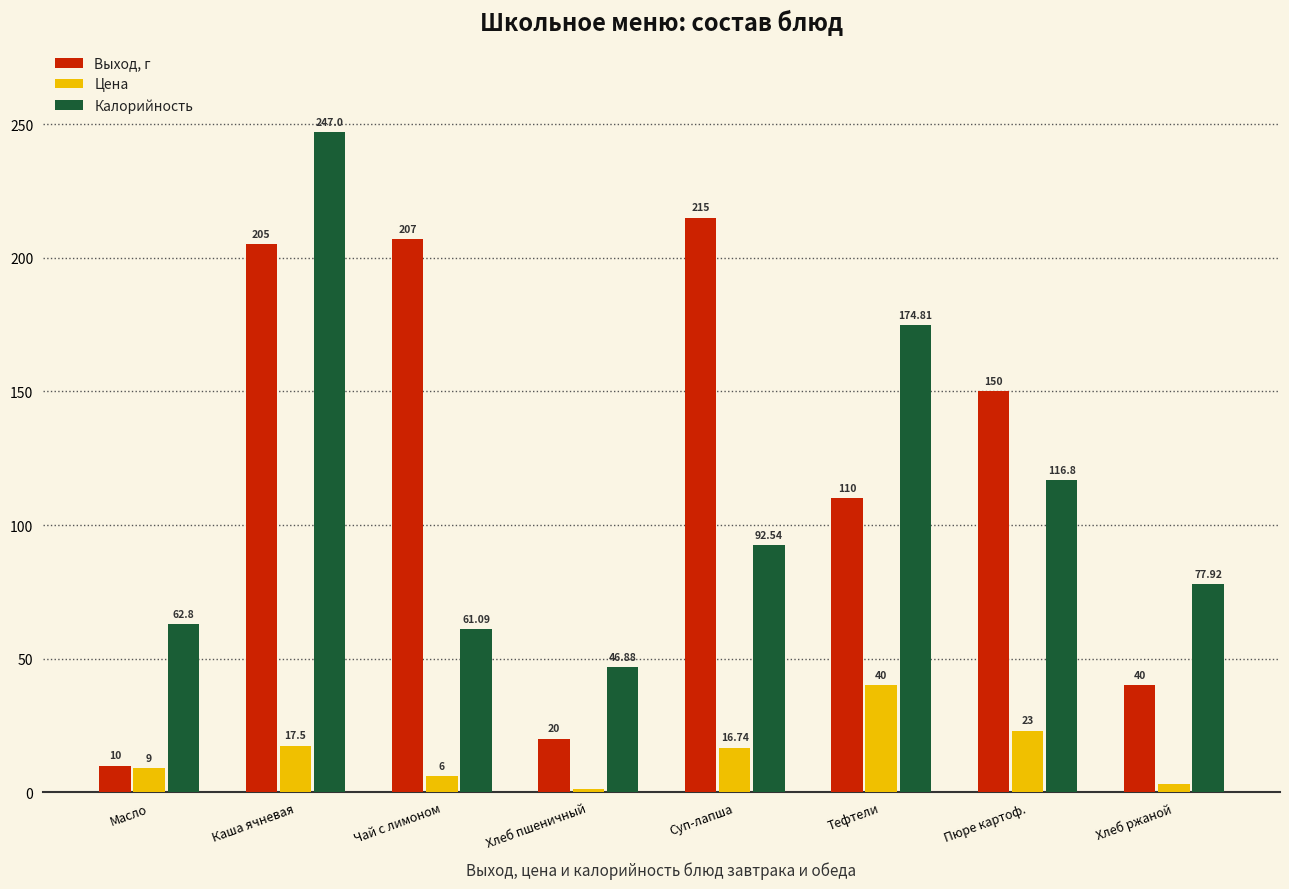

Which series has the widest spread of values?

Выход, г